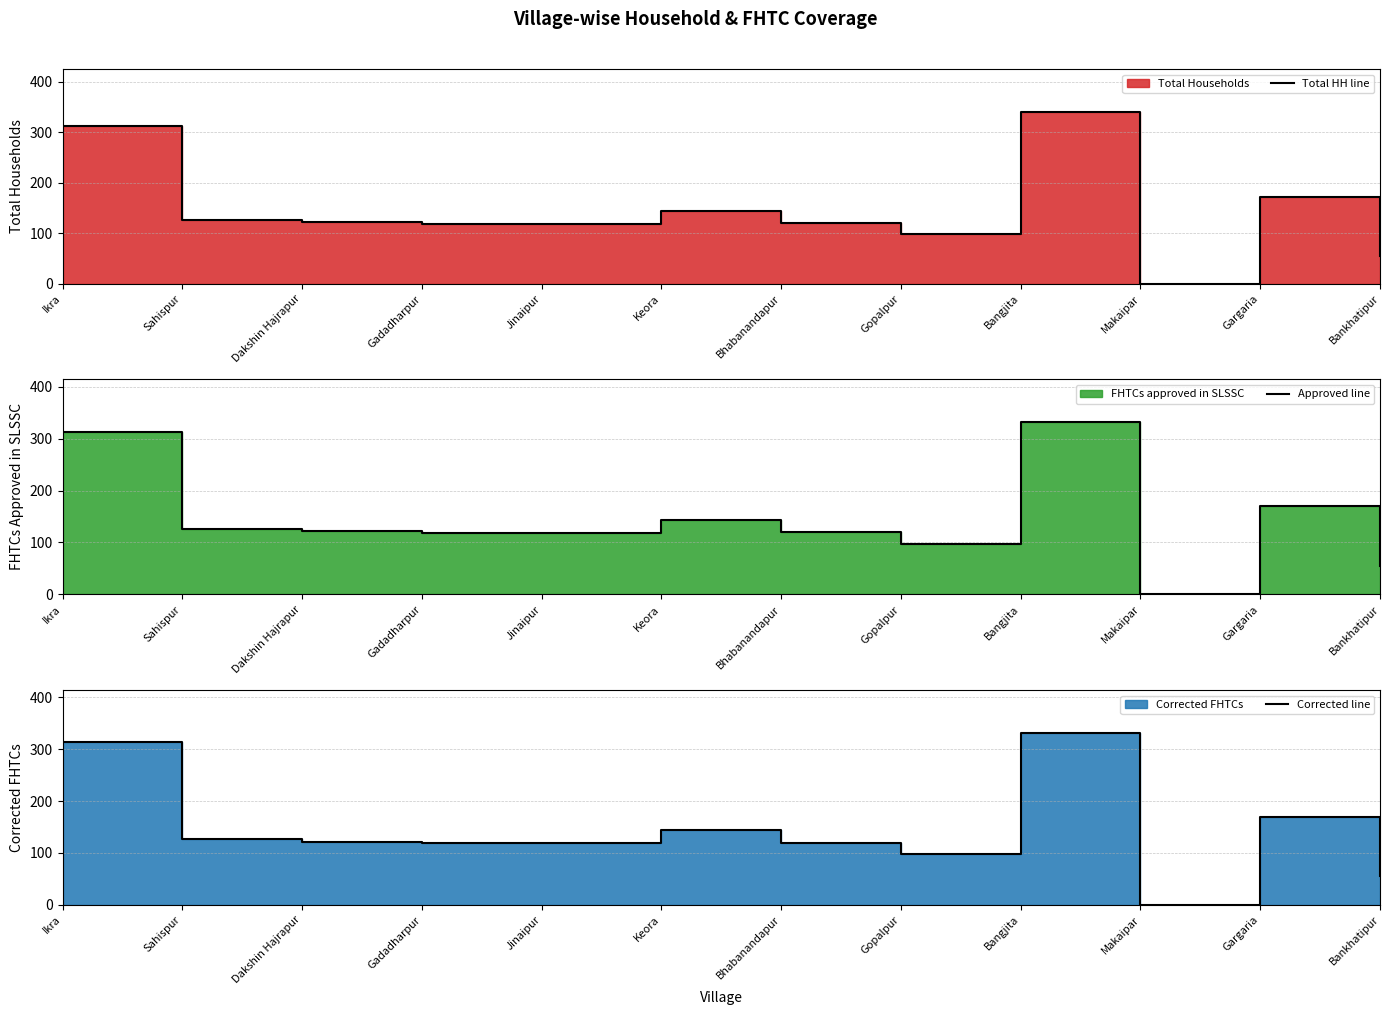

What is the sum of the Corrected line values at Makaipar and Jinaipur?

119